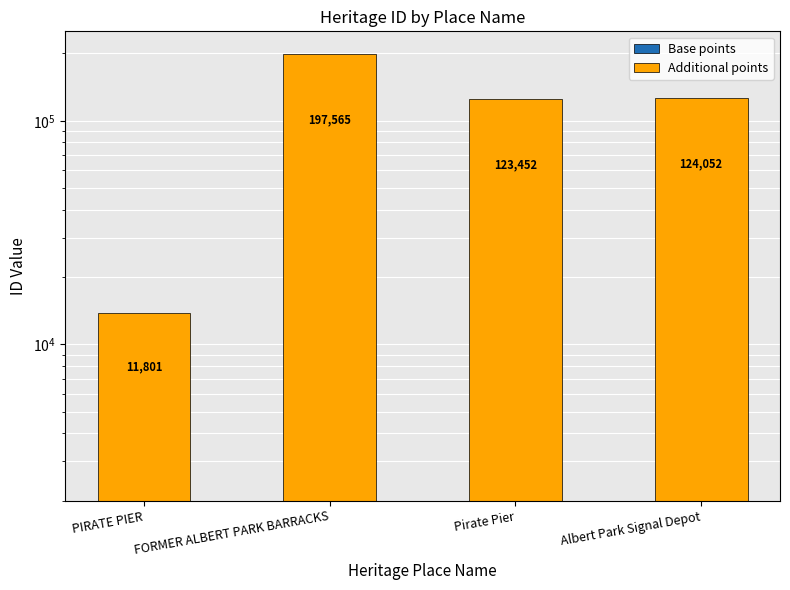

What is the value of the Base points bar at the 1st from the left?

2000